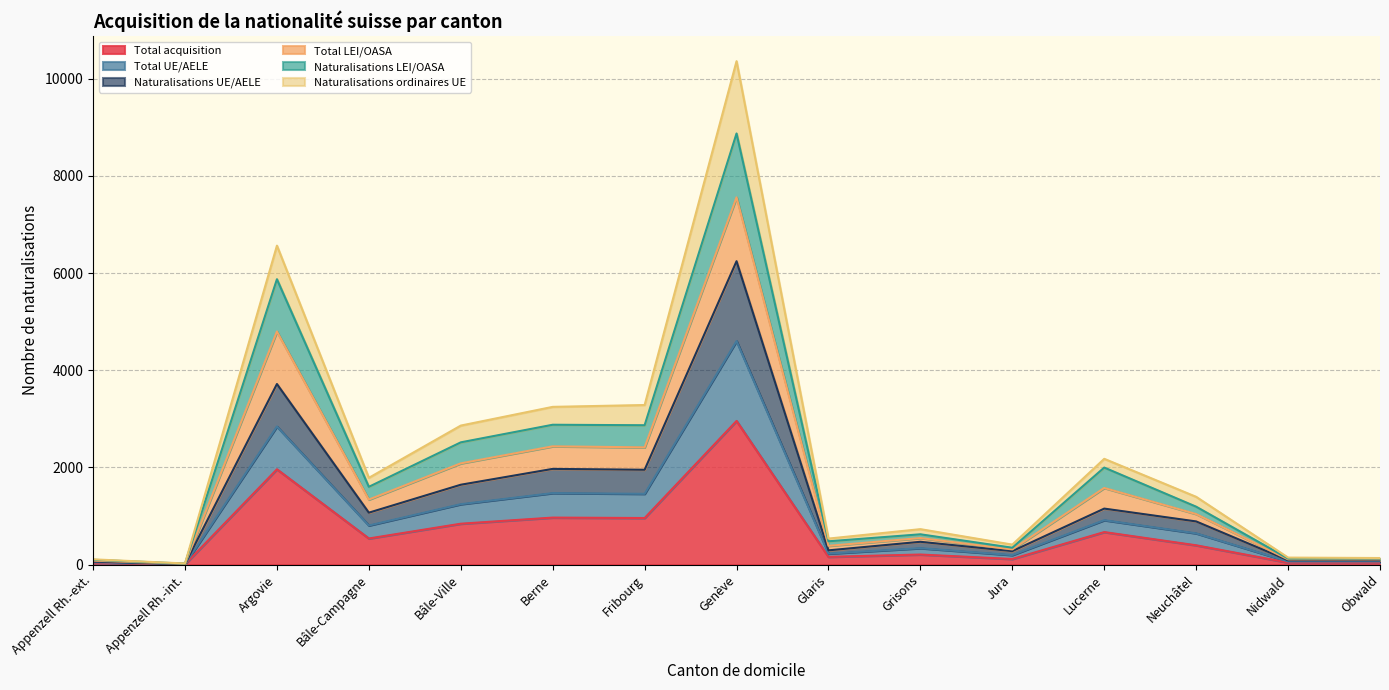

At which category does Naturalisations ordinaires UE reach its first local peak?

Argovie